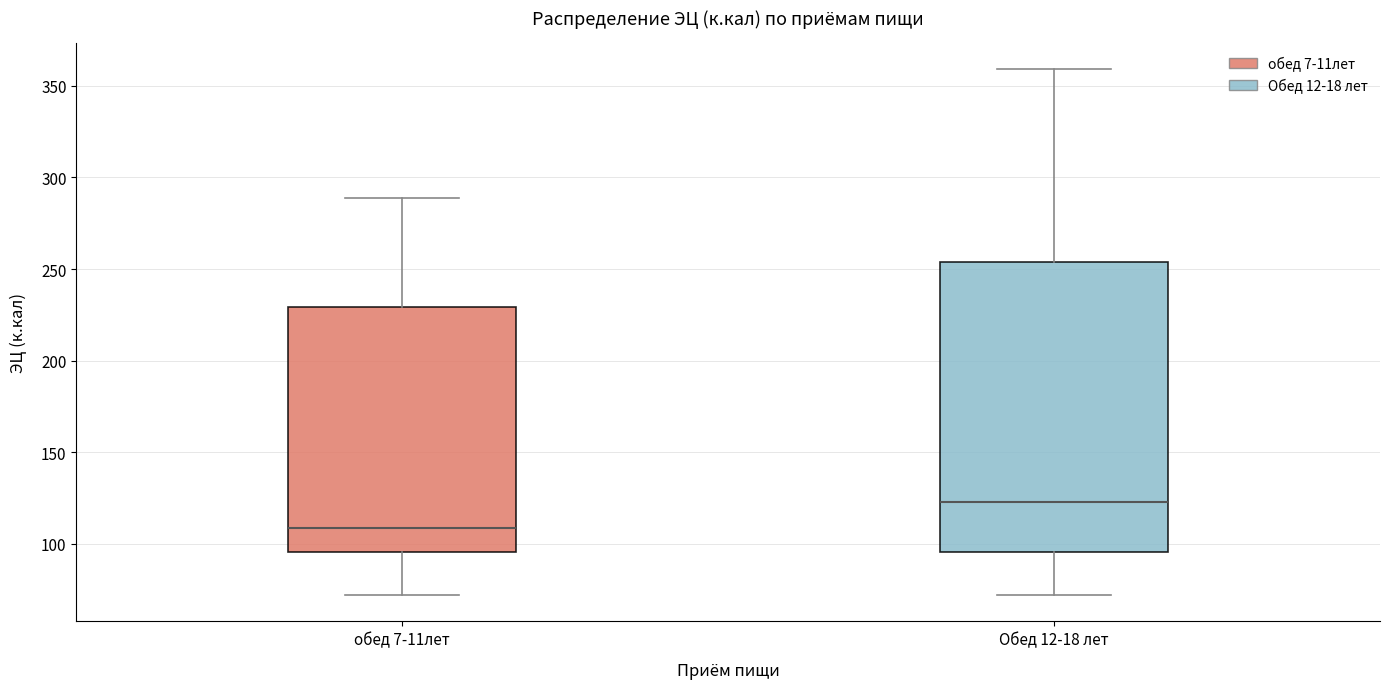

Which box is the tallest, from its lower edge to its upper edge?

Обед 12-18 лет